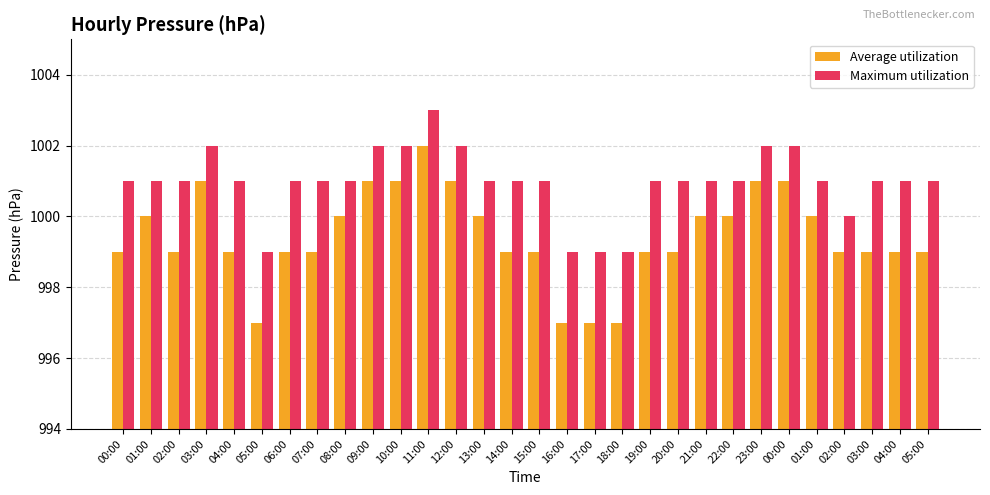

Reading left to right, extract all data points from this chart.

Average utilization: 00:00=999	01:00=1000	02:00=999	03:00=1001	04:00=999	05:00=997	06:00=999	07:00=999	08:00=1000	09:00=1001	10:00=1001	11:00=1002	12:00=1001	13:00=1000	14:00=999	15:00=999	16:00=997	17:00=997	18:00=997	19:00=999	20:00=999	21:00=1000	22:00=1000	23:00=1001	00:00=1001	01:00=1000	02:00=999	03:00=999	04:00=999	05:00=999
Maximum utilization: 00:00=1001	01:00=1001	02:00=1001	03:00=1002	04:00=1001	05:00=999	06:00=1001	07:00=1001	08:00=1001	09:00=1002	10:00=1002	11:00=1003	12:00=1002	13:00=1001	14:00=1001	15:00=1001	16:00=999	17:00=999	18:00=999	19:00=1001	20:00=1001	21:00=1001	22:00=1001	23:00=1002	00:00=1002	01:00=1001	02:00=1000	03:00=1001	04:00=1001	05:00=1001